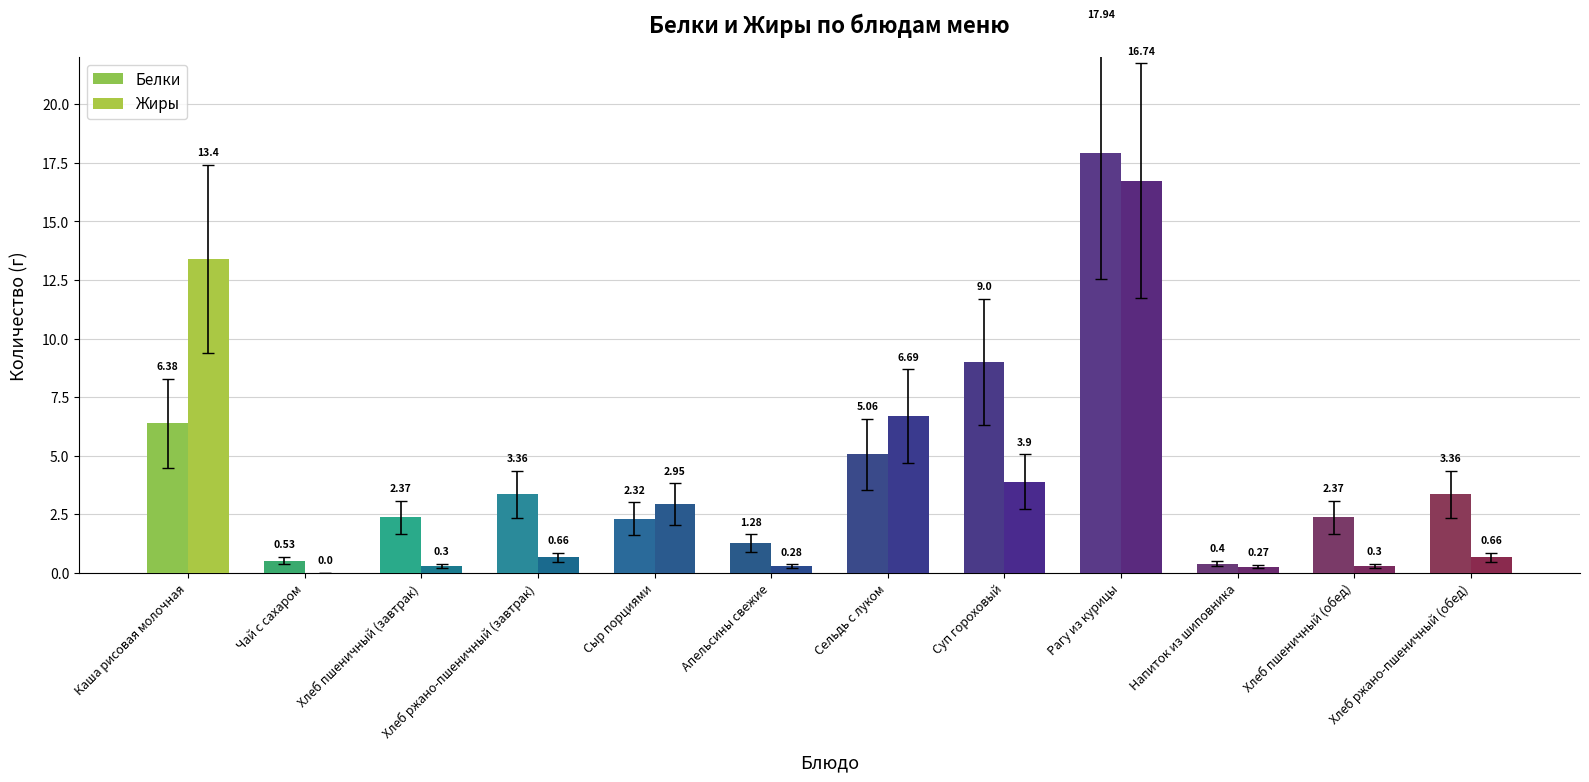

What is the total value across all series at Рагу из курицы?

34.7